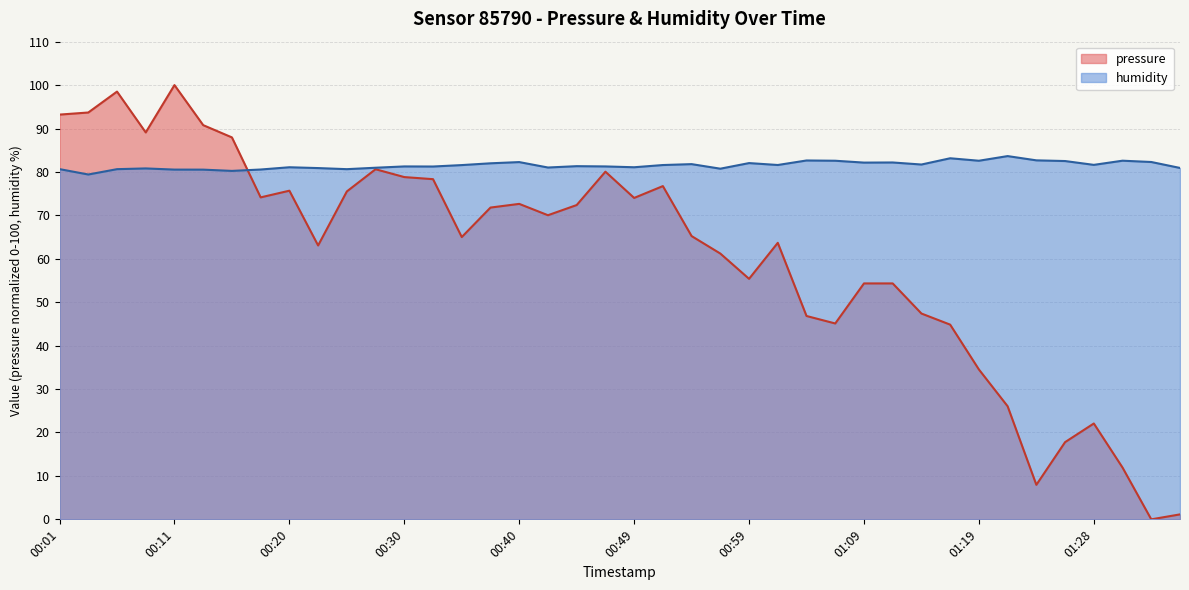

The humidity series shows 80.8 at 00:08. True or false?

True